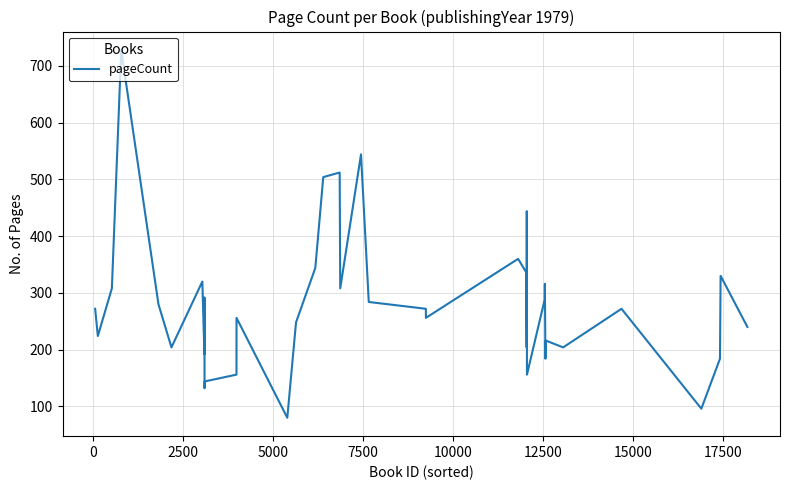

What is the smallest value displayed?

80